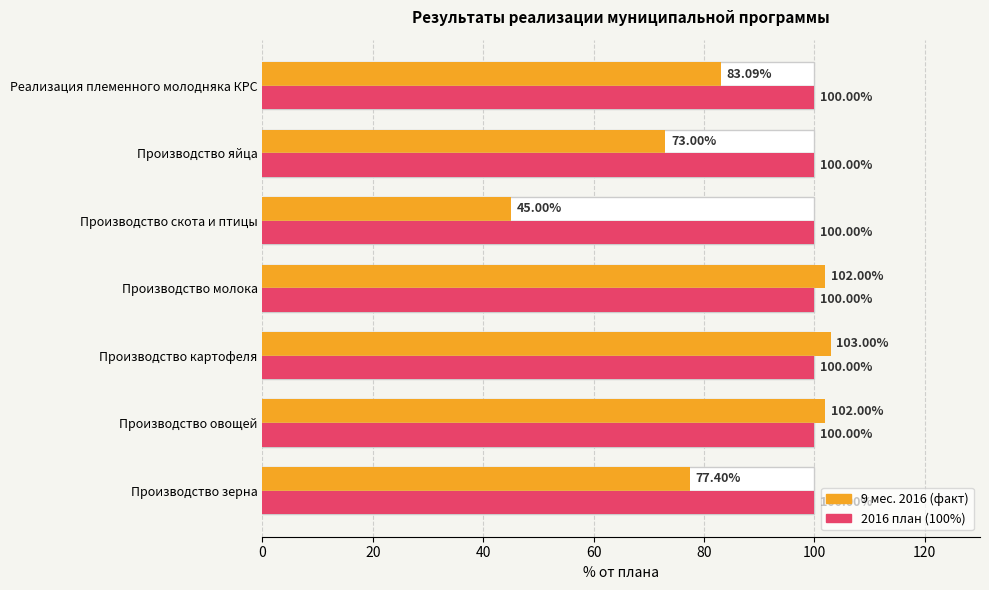

The value of 9 мес. 2016 года (факт) at Производство картофеля is 103.0. True or false?

True